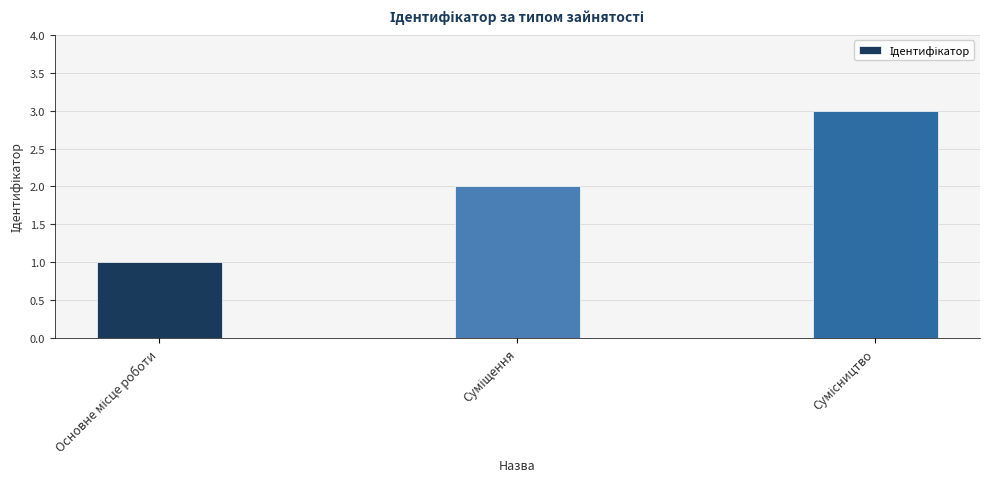

What is the greatest value displayed?

3